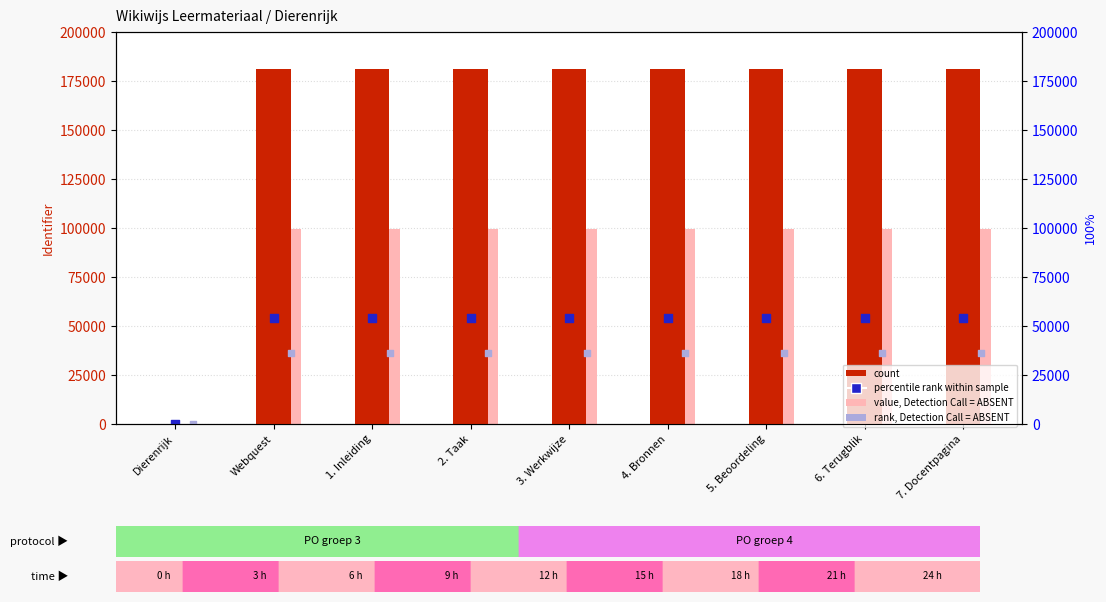

Is the value of rank, Detection Call = ABSENT at 7. Docentpagina greater than the value of value, Detection Call = ABSENT at 6. Terugblik?

No